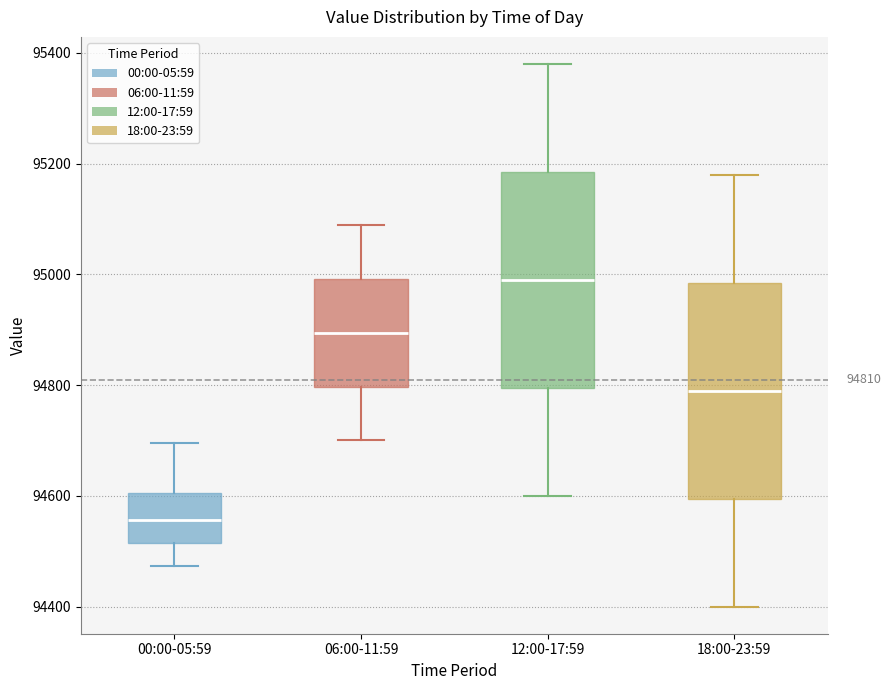

Which box's median line is the lowest?

00:00-05:59